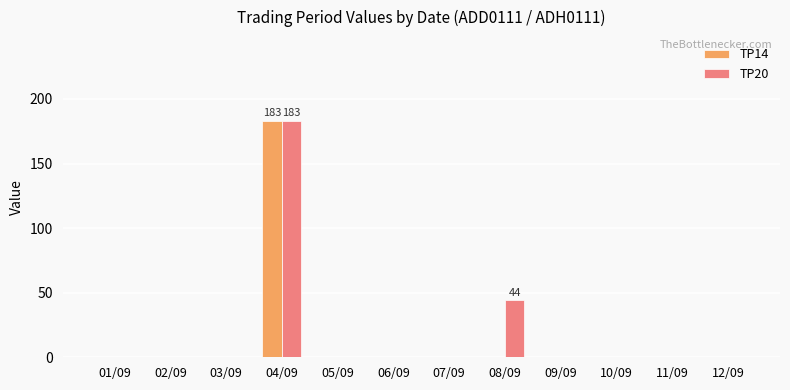

Is it true that TP14 equals -72 at 09/09?

False